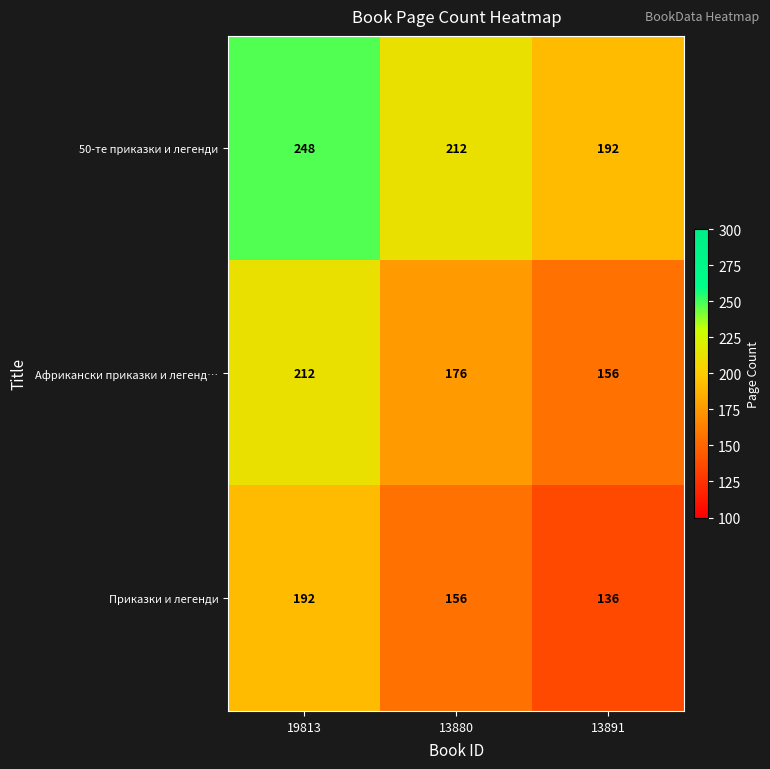

The Африкански приказки и легенд… series shows 156 at 13891. True or false?

True